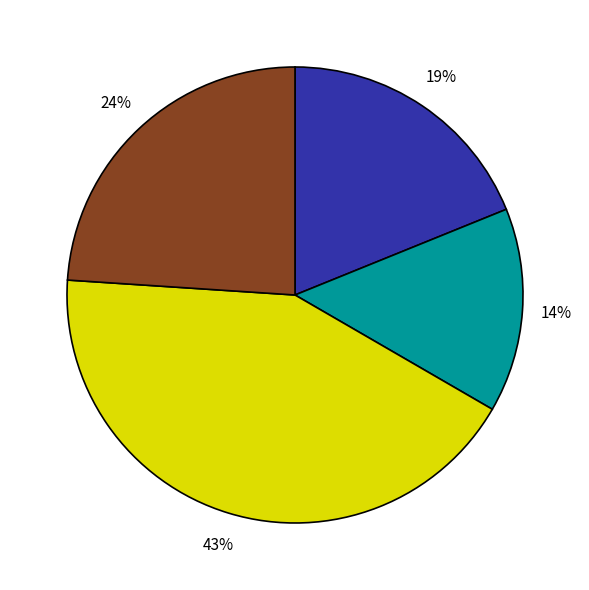

To the nearest percent, what is the average slice percentage?

25%